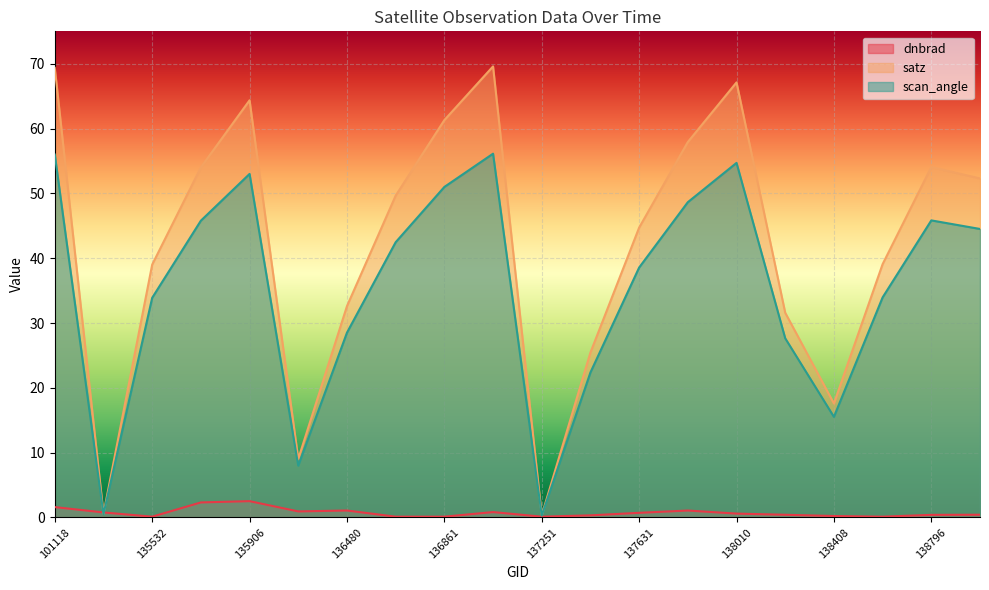

Which category has the lowest value across all series?

137251